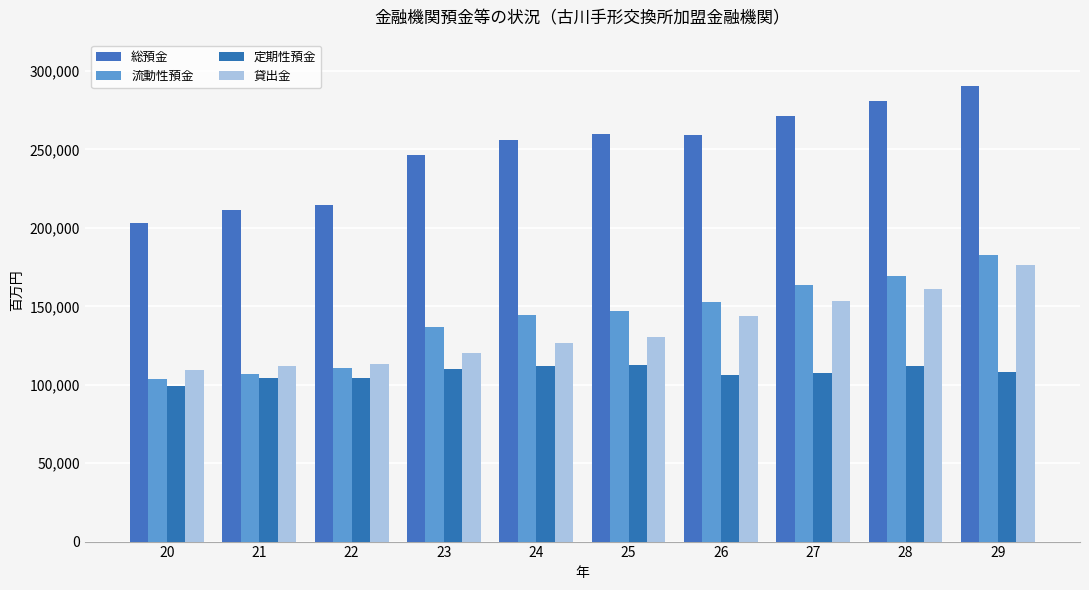

What is the difference between the maximum and second lowest values in the 総預金 series?

79208